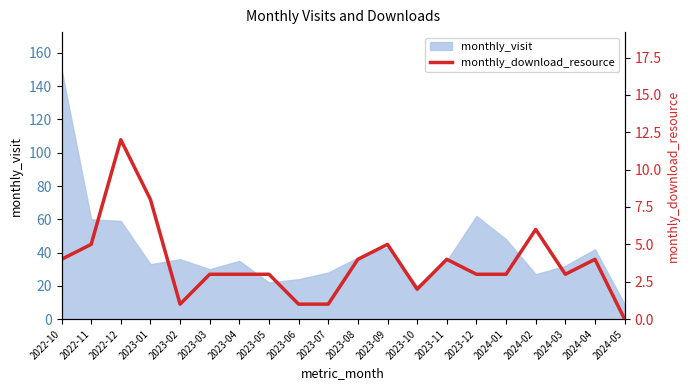

True or false: the data shows 4 at 2023-11.

True